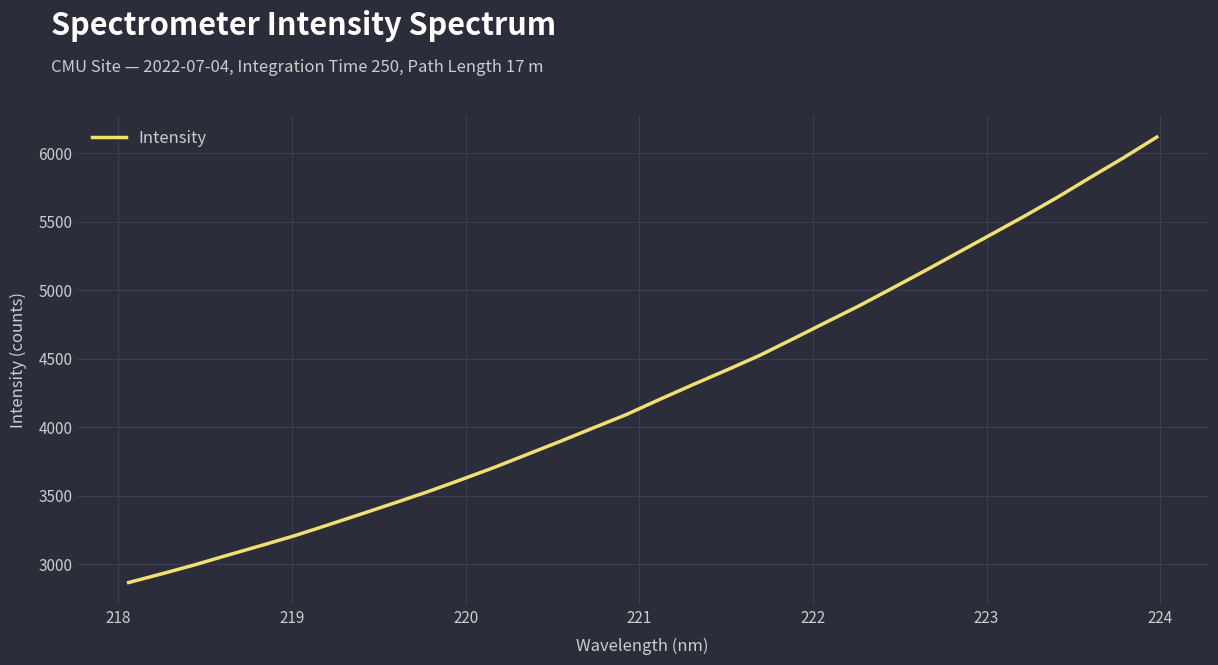

What is the greatest value displayed?

6117.2